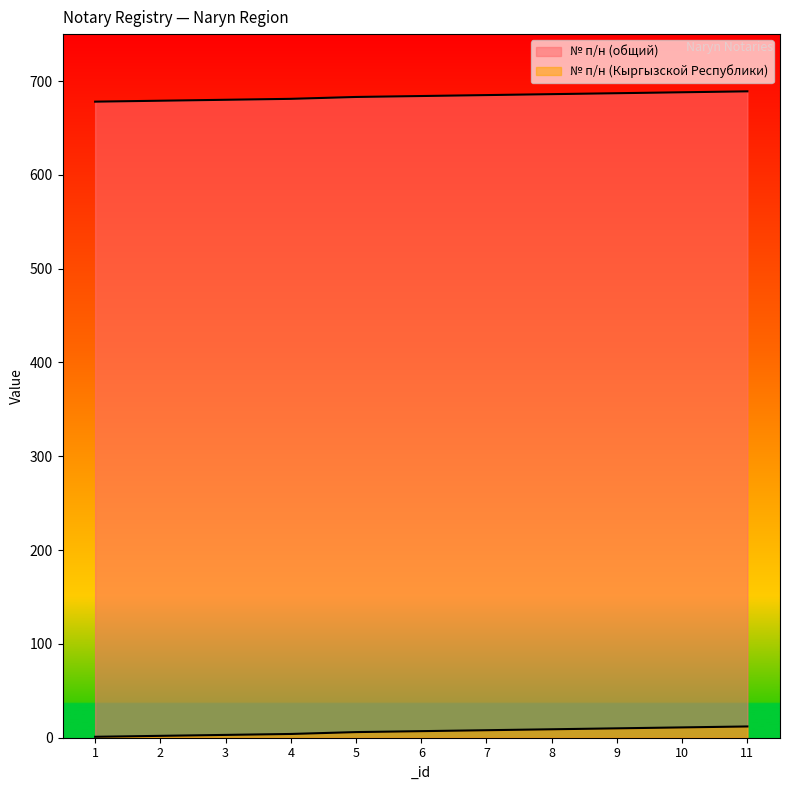

True or false: № п/н (Кыргызской Республики) and № п/н (общий) cross at least once.

False